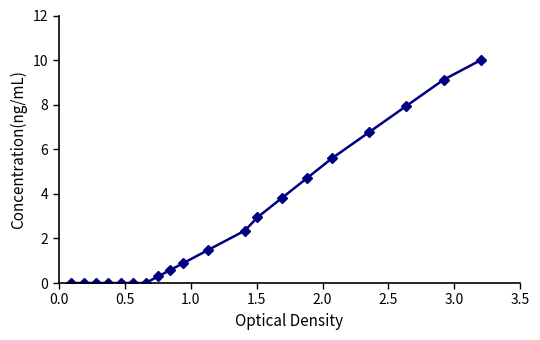

How many data points does each series have?

20